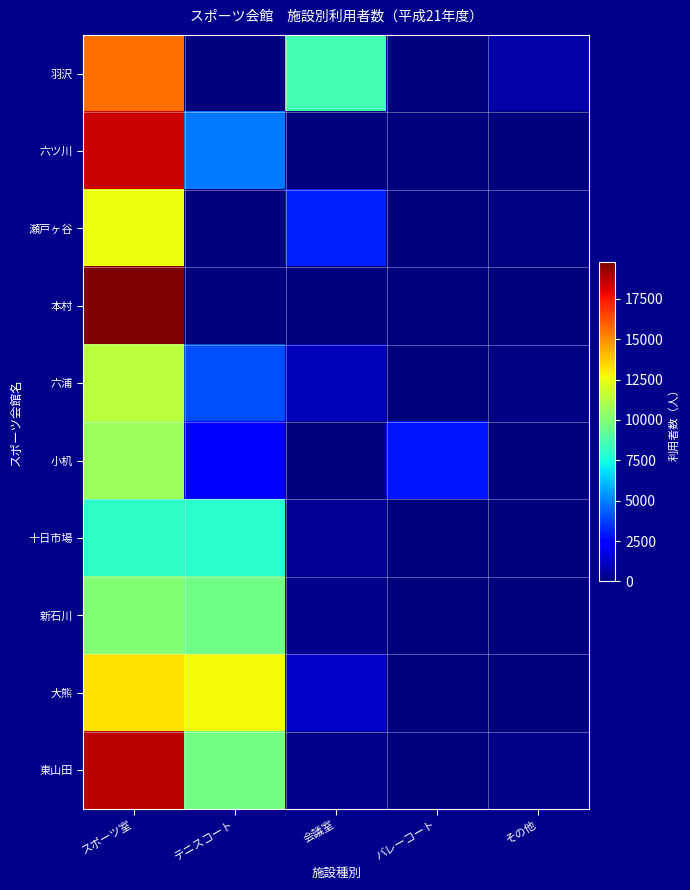

Rank the series by their maximum value, from lowest to highest.

十日市場, 新石川, 小机, 六浦, 瀬戸ヶ谷, 大熊, 羽沢, 六ツ川, 東山田, 本村